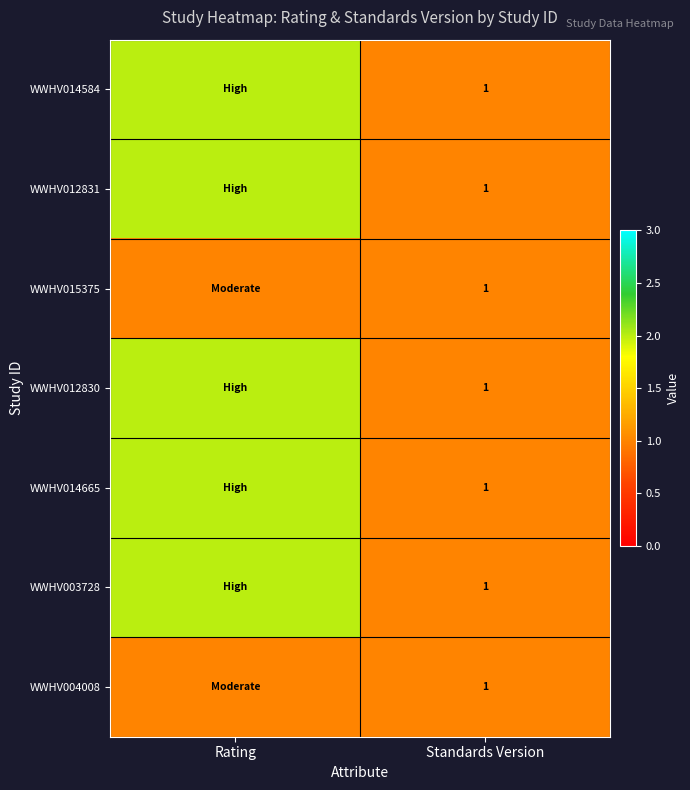

Rank the series by their maximum value, from highest to lowest.

WWHV014584, WWHV012831, WWHV012830, WWHV014665, WWHV003728, WWHV015375, WWHV004008